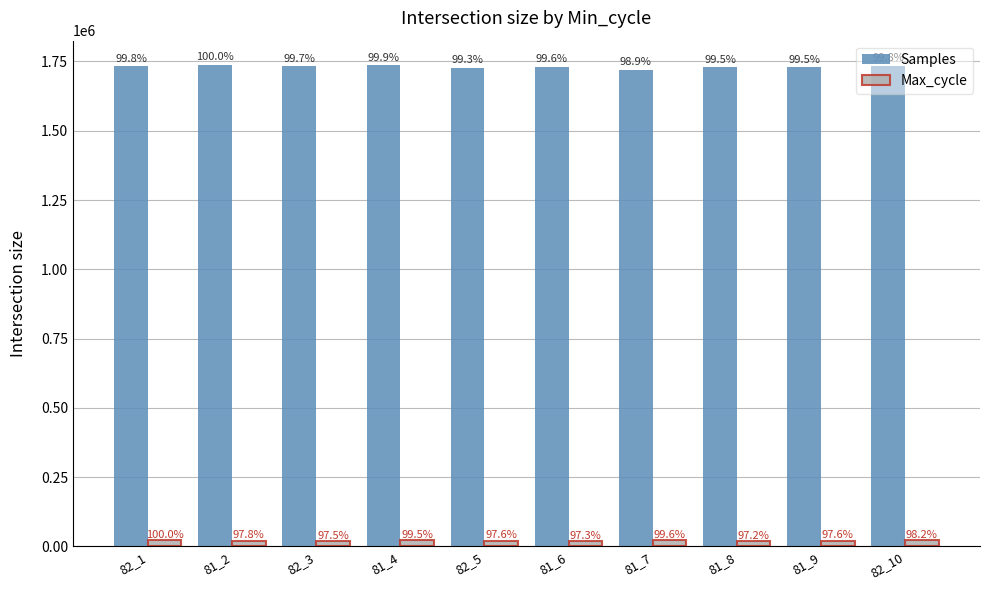

How many bars are there in total?

20